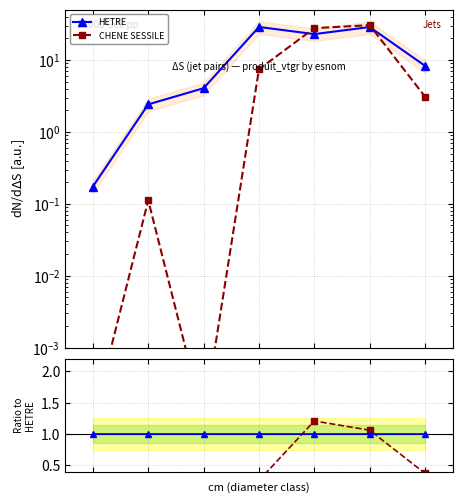

Which series has the largest range (max minus min)?

CHENE SESSILE